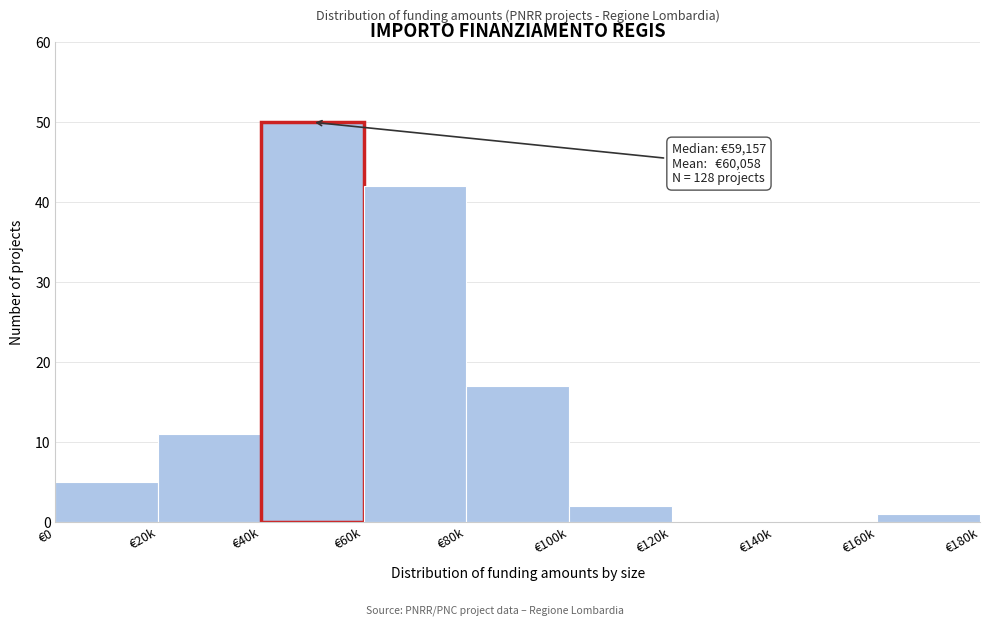

Reading left to right, transcribe all the data shown in this chart.

€0=5	€20k=11	€40k=50	€60k=42	€80k=17	€100k=2	€120k=0	€140k=0	€160k=1